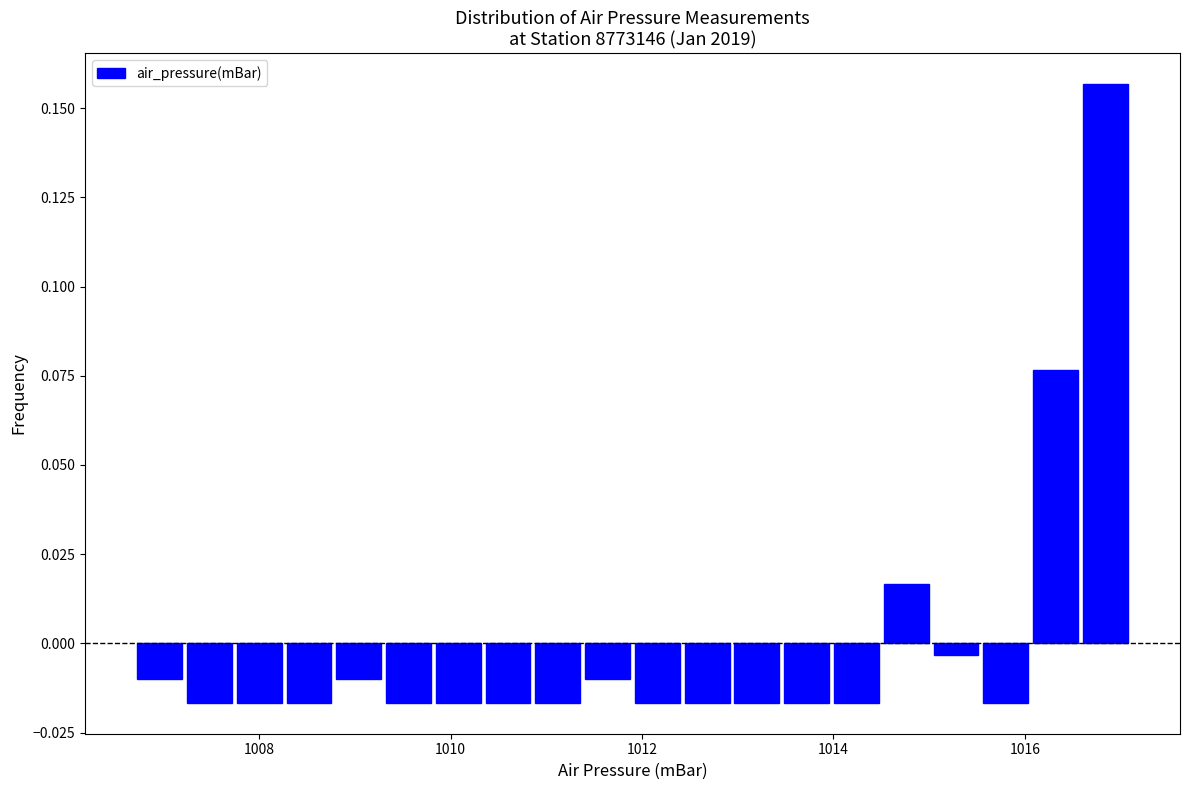

Read against the x-axis, roughly where is the centre of the tallest bar?

1016.8